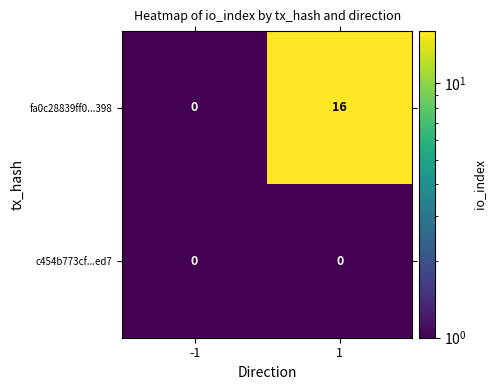

True or false: fa0c28839ff0...398 has a value of 16 at 1.

True